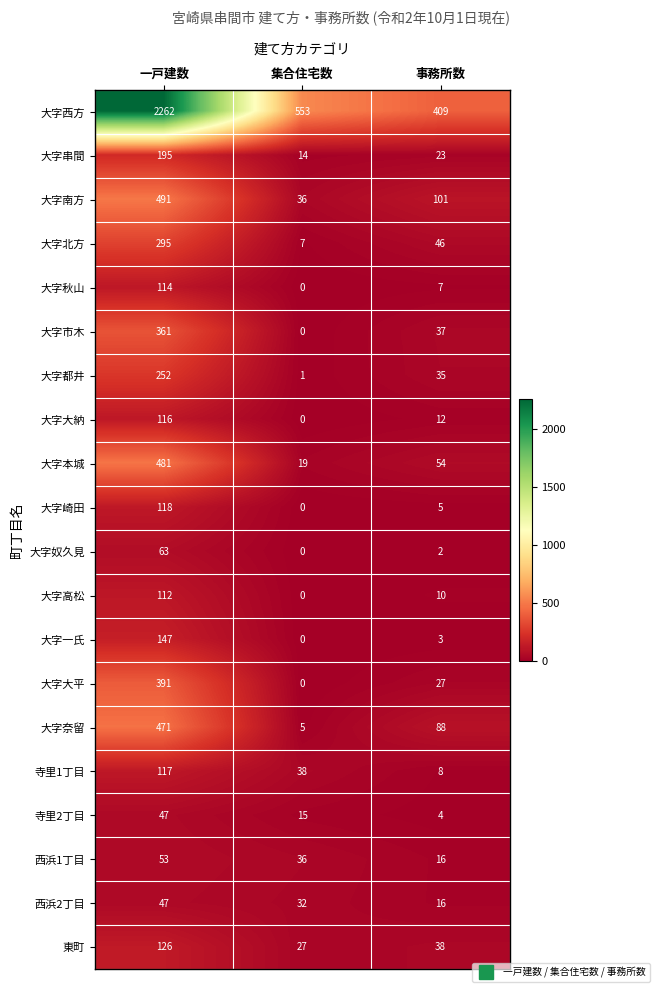

Count the number of data series in this chart.

20